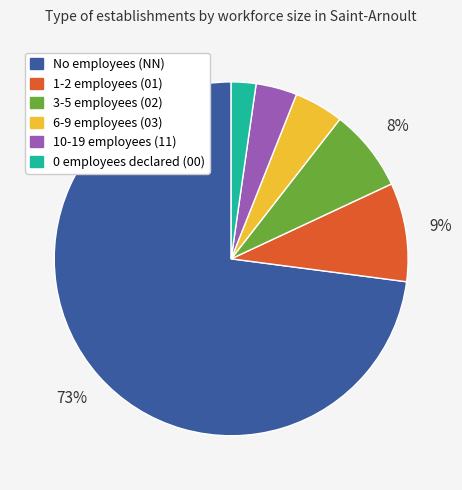

Which has a higher value, 1-2 employees (01) or 0 employees declared (00)?

1-2 employees (01)